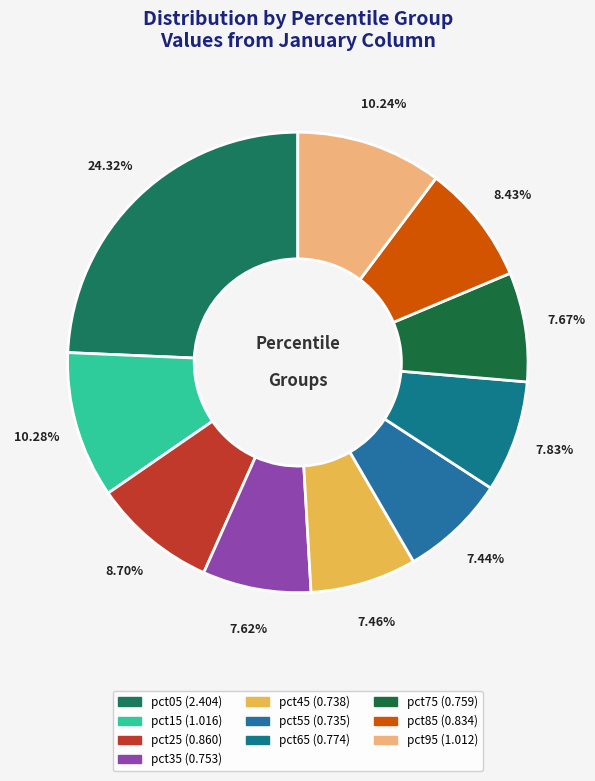

What is the largest slice in the pie chart?

pct05